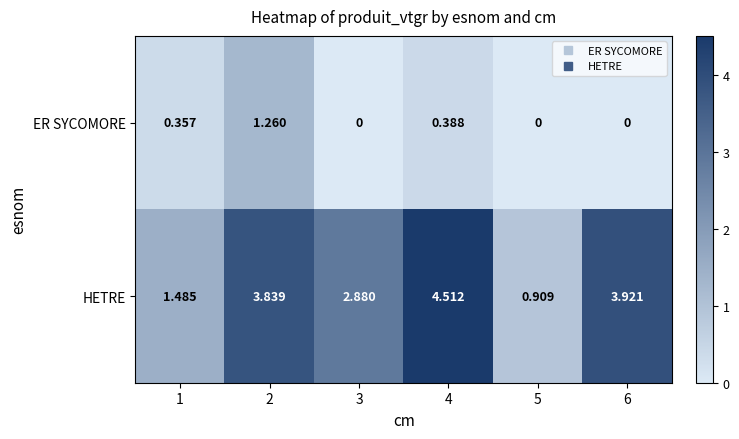

What is the greatest value displayed?

4.5